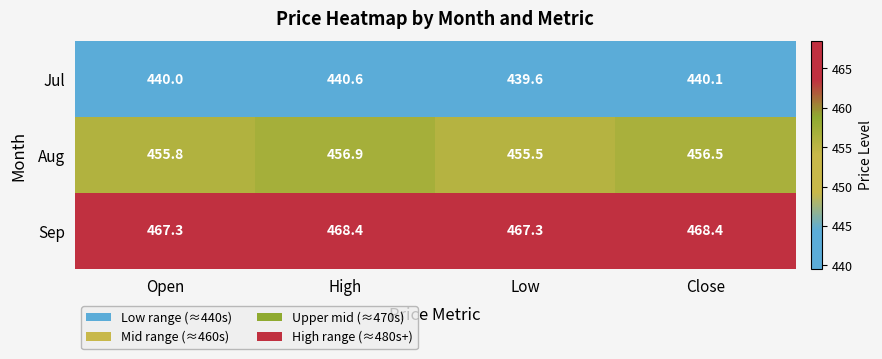

What is the maximum value shown in the chart?

468.4